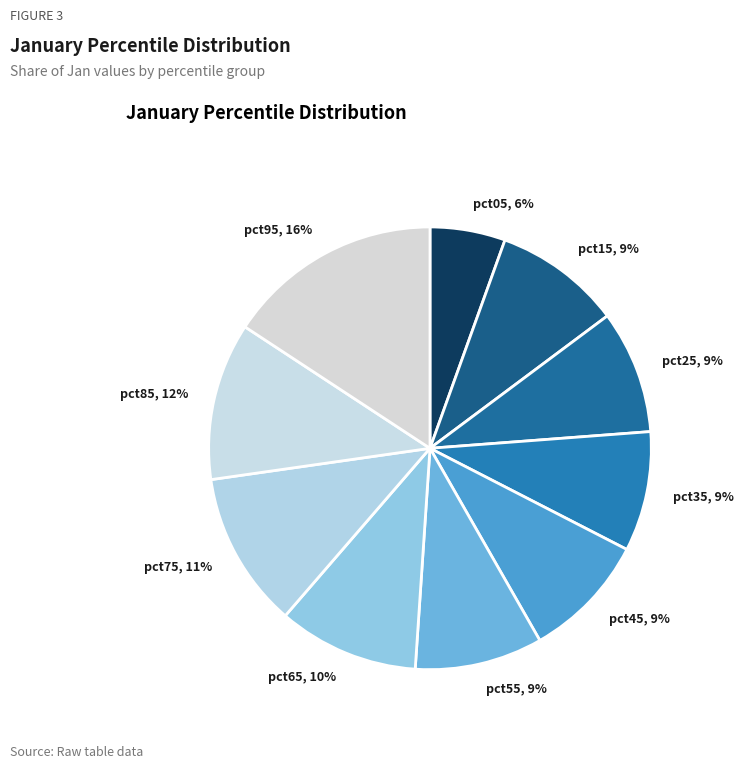

What percentage is the pct55 slice, to the nearest percent?

9%